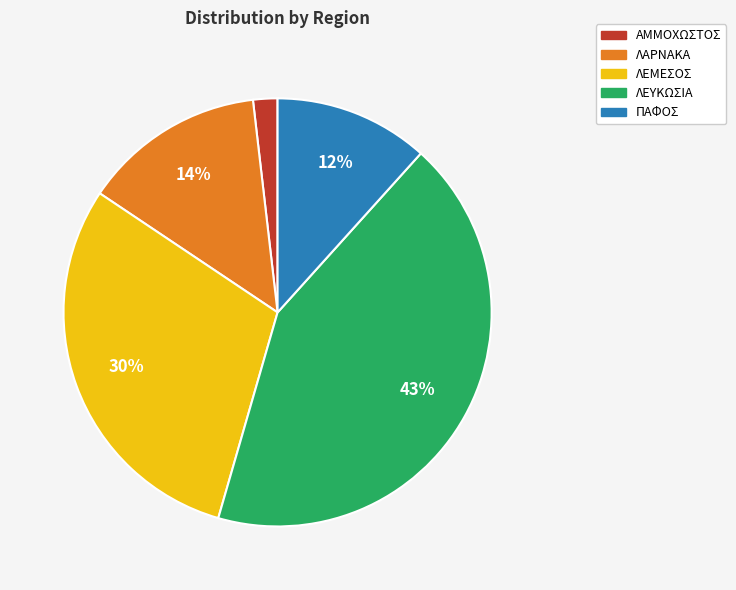

Rank the categories by value from highest to lowest.

ΛΕΥΚΩΣΙΑ, ΛΕΜΕΣΟΣ, ΛΑΡΝΑΚΑ, ΠΑΦΟΣ, ΑΜΜΟΧΩΣΤΟΣ